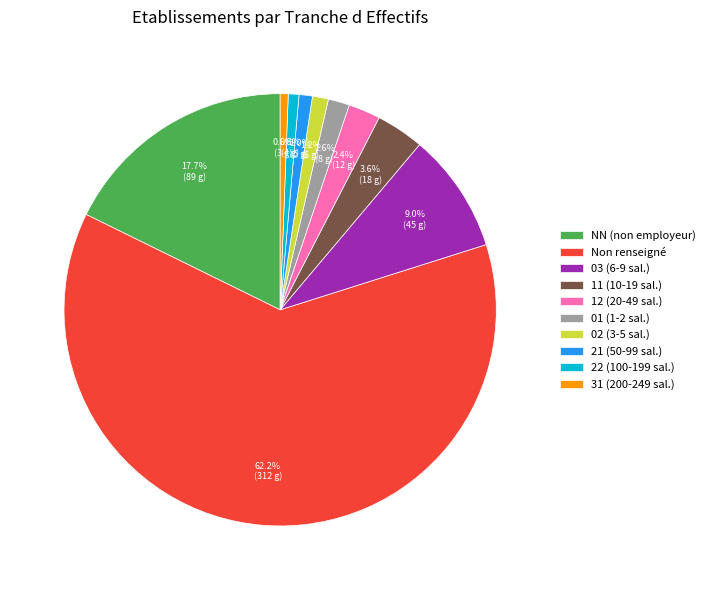

What is the largest slice in the pie chart?

Non renseigné